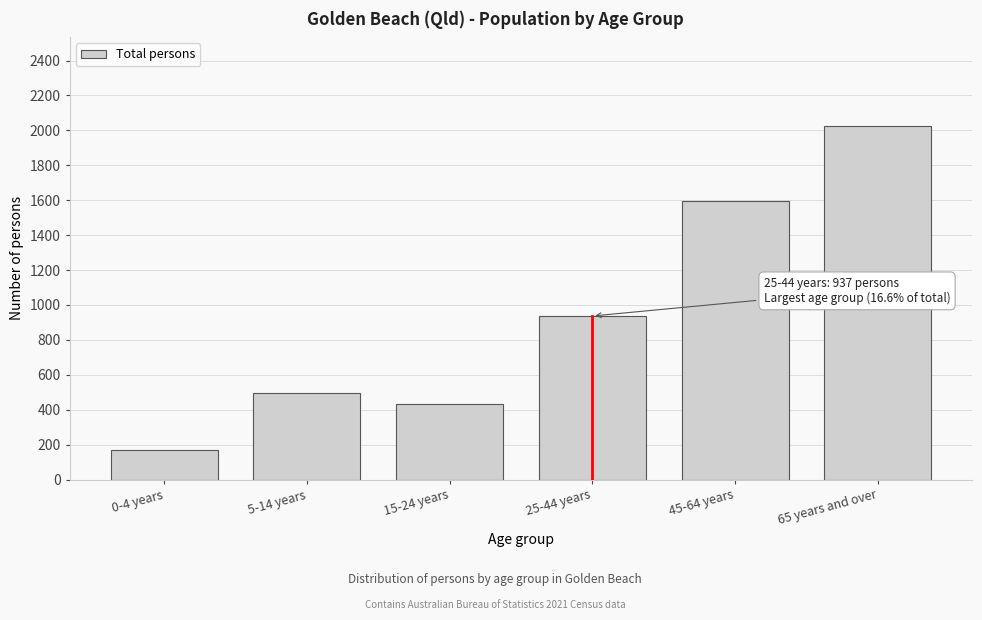

Reading left to right, what are all the values shown in this chart?

168	494	431	937	1595	2028